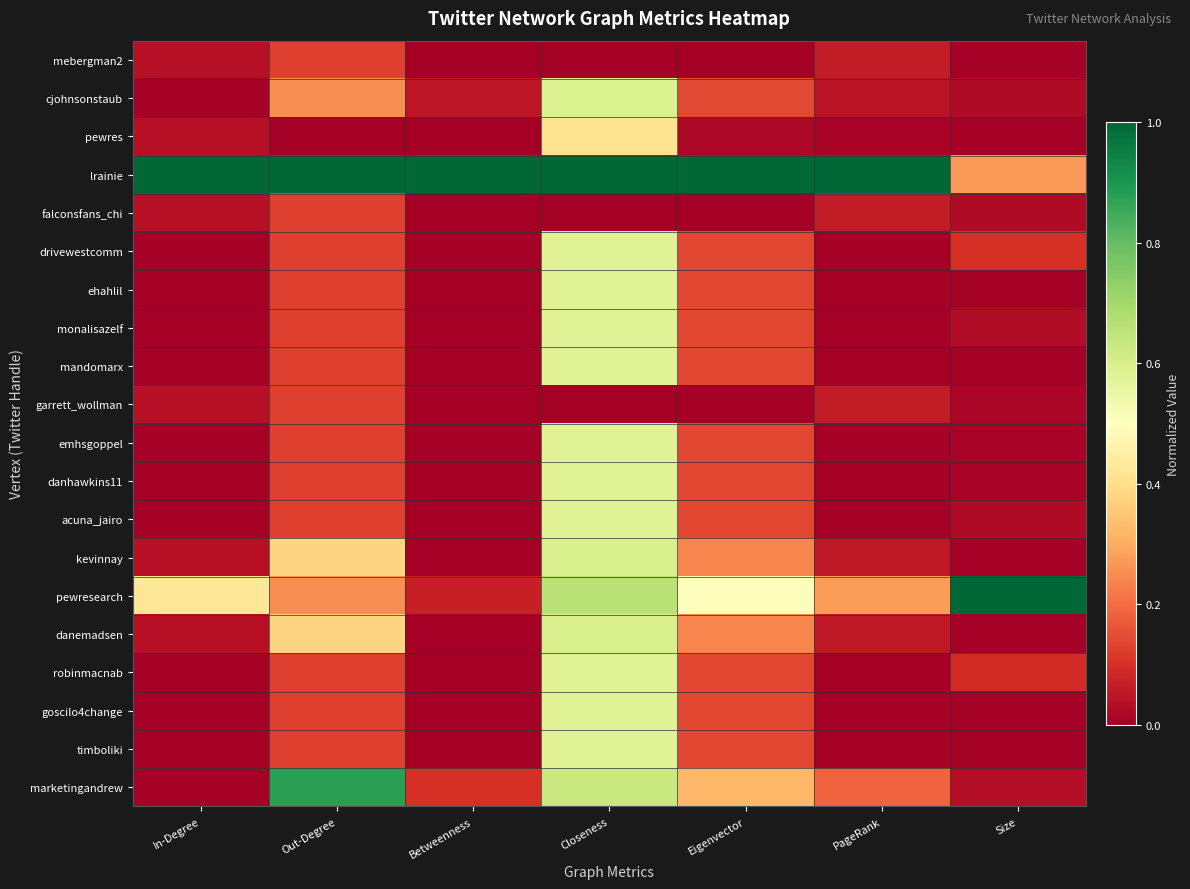

Rank the series by their maximum value, from lowest to highest.

mebergman2, falconsfans_chi, garrett_wollman, pewres, drivewestcomm, ehahlil, monalisazelf, mandomarx, emhsgoppel, danhawkins11, acuna_jairo, robinmacnab, goscilo4change, timboliki, cjohnsonstaub, kevinnay, danemadsen, marketingandrew, lrainie, pewresearch